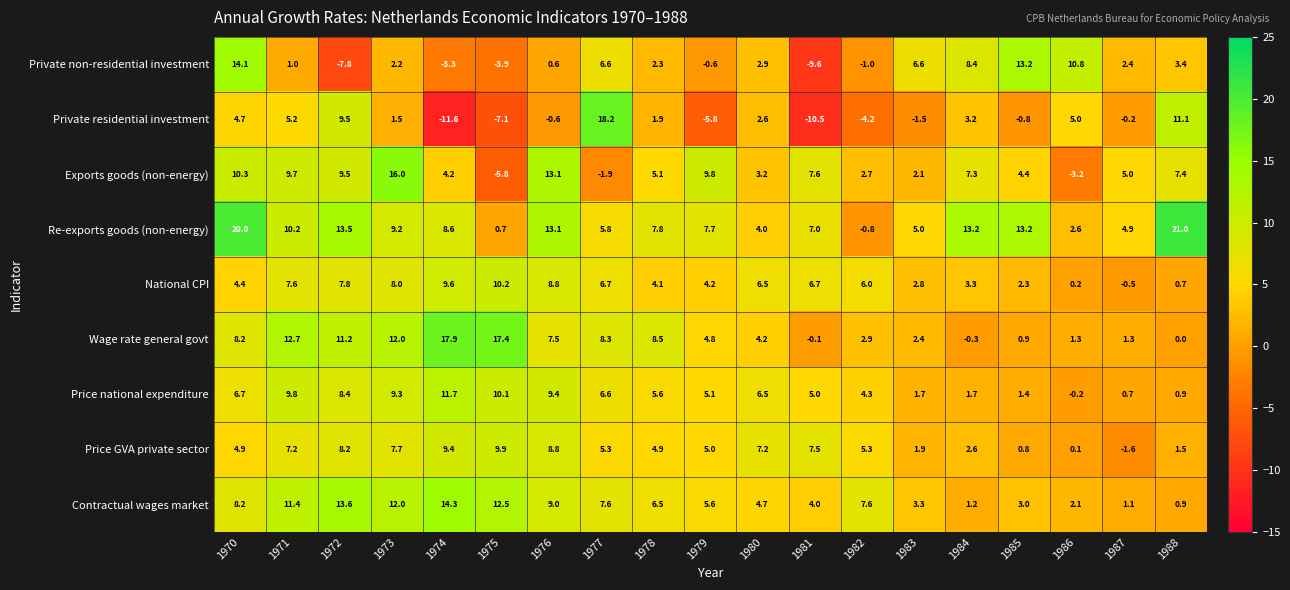

Rank the series by their maximum value, from highest to lowest.

Re-exports goods (non-energy), Private residential investment, Wage rate general govt, Exports goods (non-energy), Contractual wages market, Private non-residential investment, Price national expenditure, National CPI, Price GVA private sector